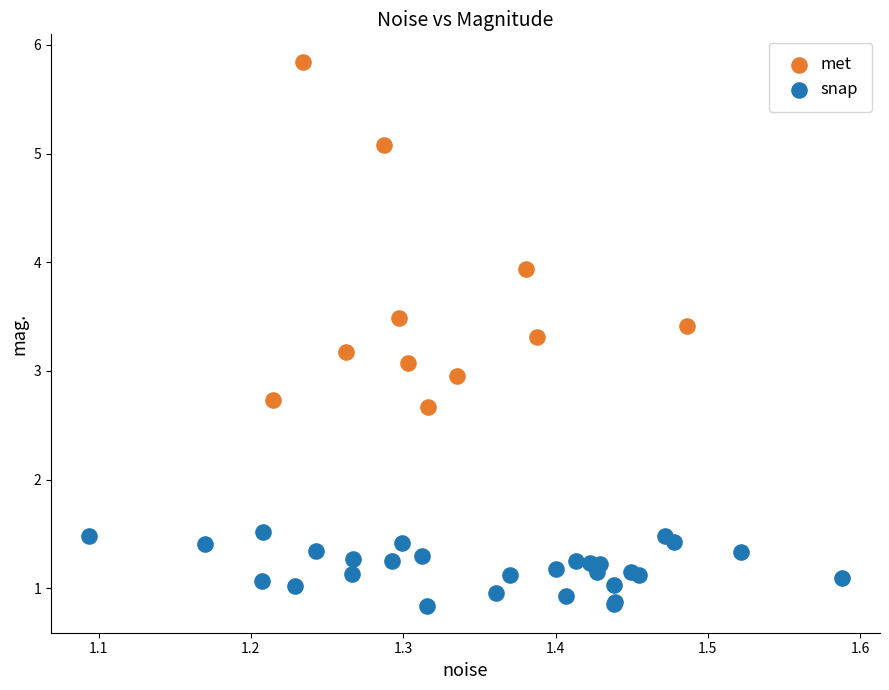

What are all the series names shown in the legend?

met, snap